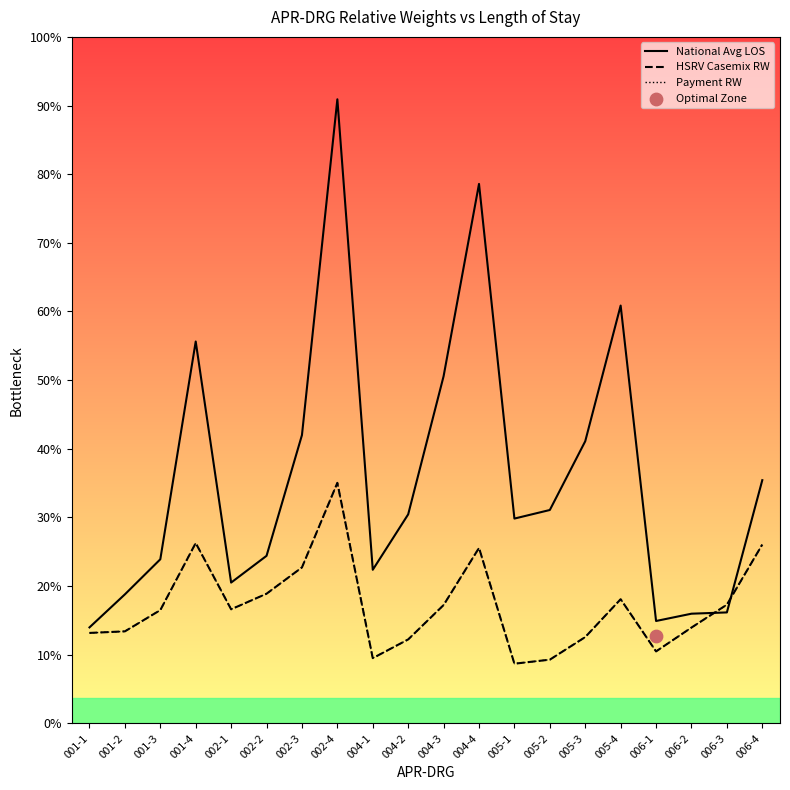

Is the value of HSRV Casemix RW at 005-1 greater than the value of National Avg LOS at 005-3?

No